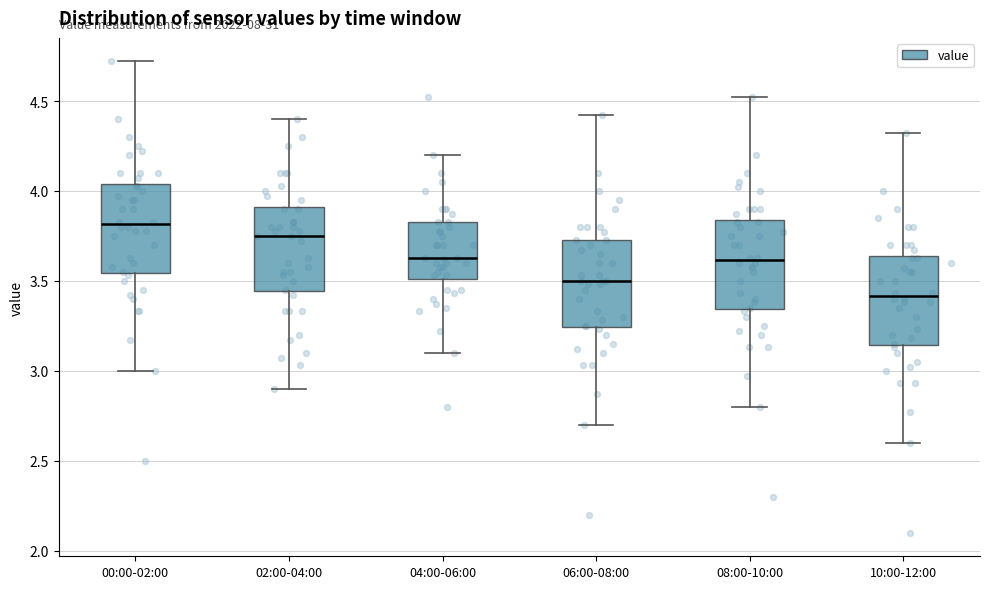

Where is the upper edge of the box for 10:00-12:00 on the y-axis? The values are not printed on the chart, so give them approximately, as read against the axis.

3.65